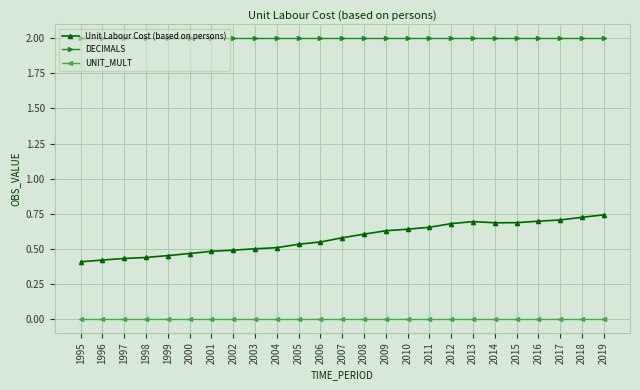

The value of DECIMALS at 2009 is 0.8. True or false?

False